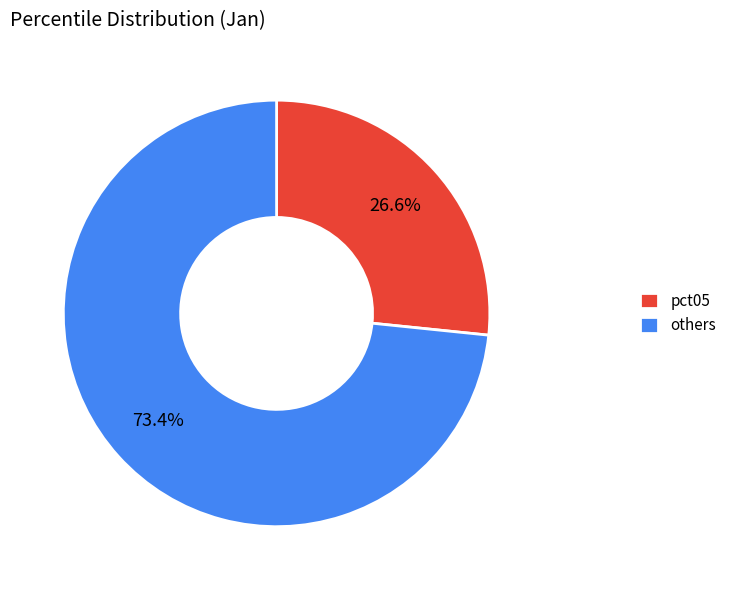

Is there any slice that represents more than half of the pie?

Yes